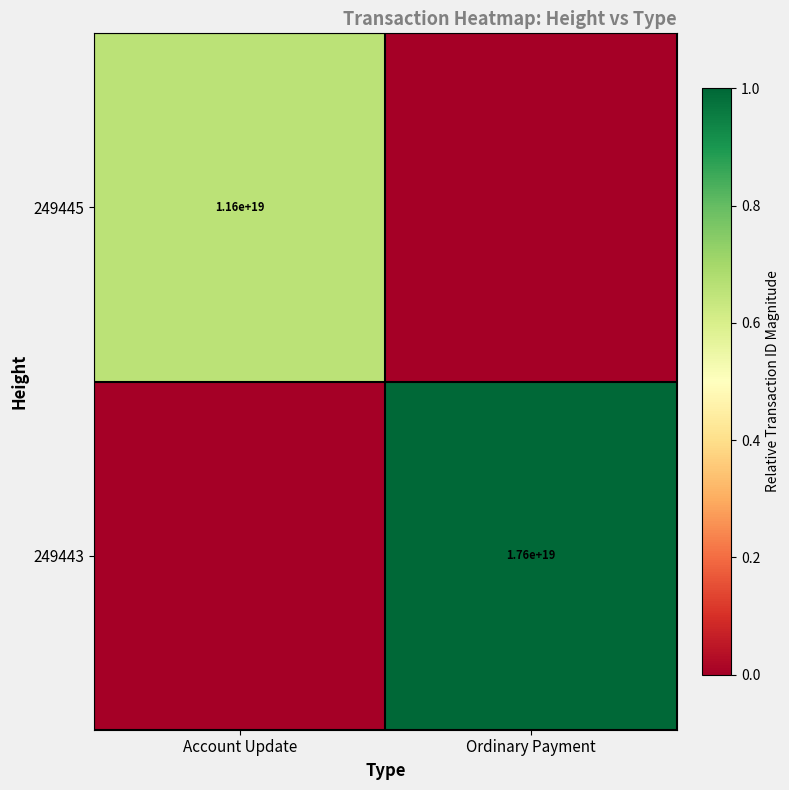

True or false: 249443 has a value of 17600000000000000000 at Ordinary Payment.

True